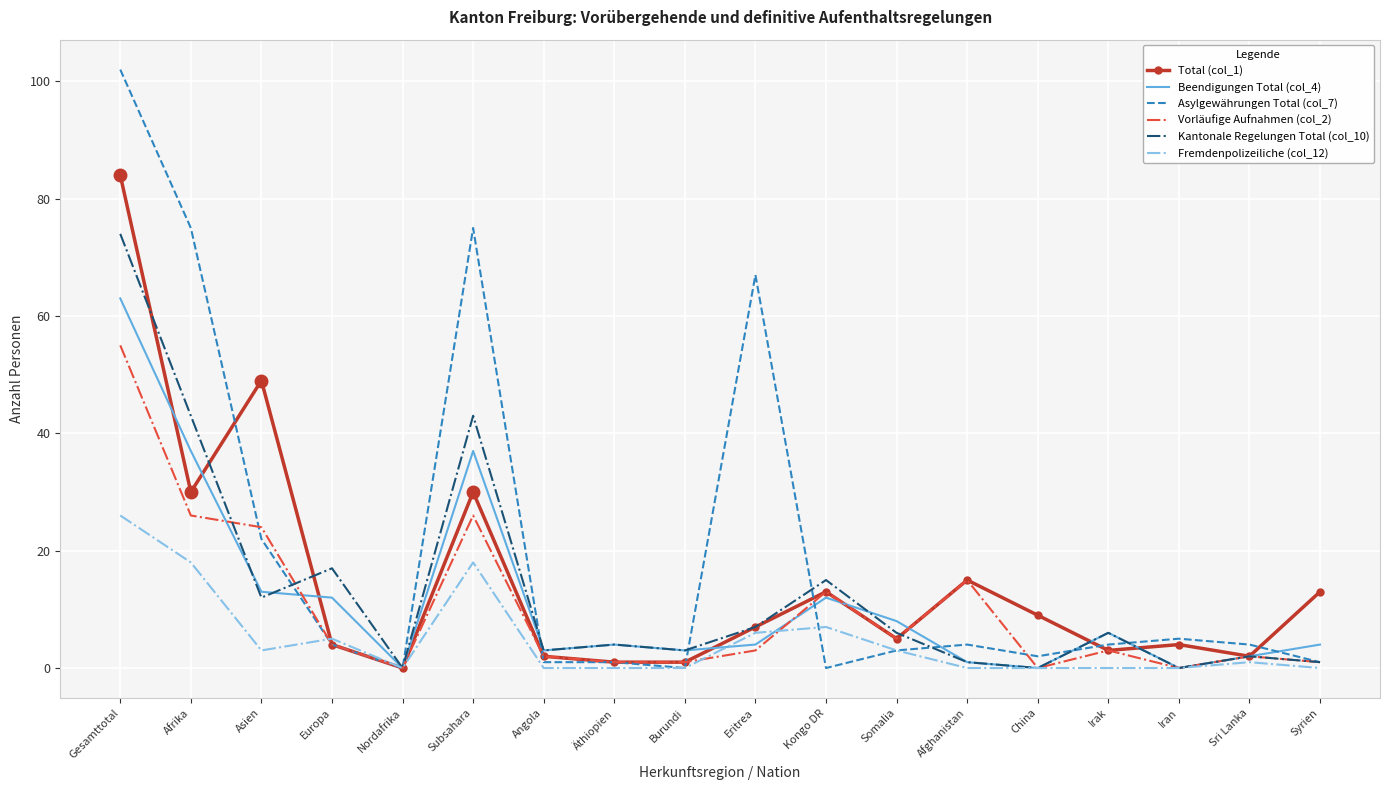

What is the total value across all series at Somalia?

30